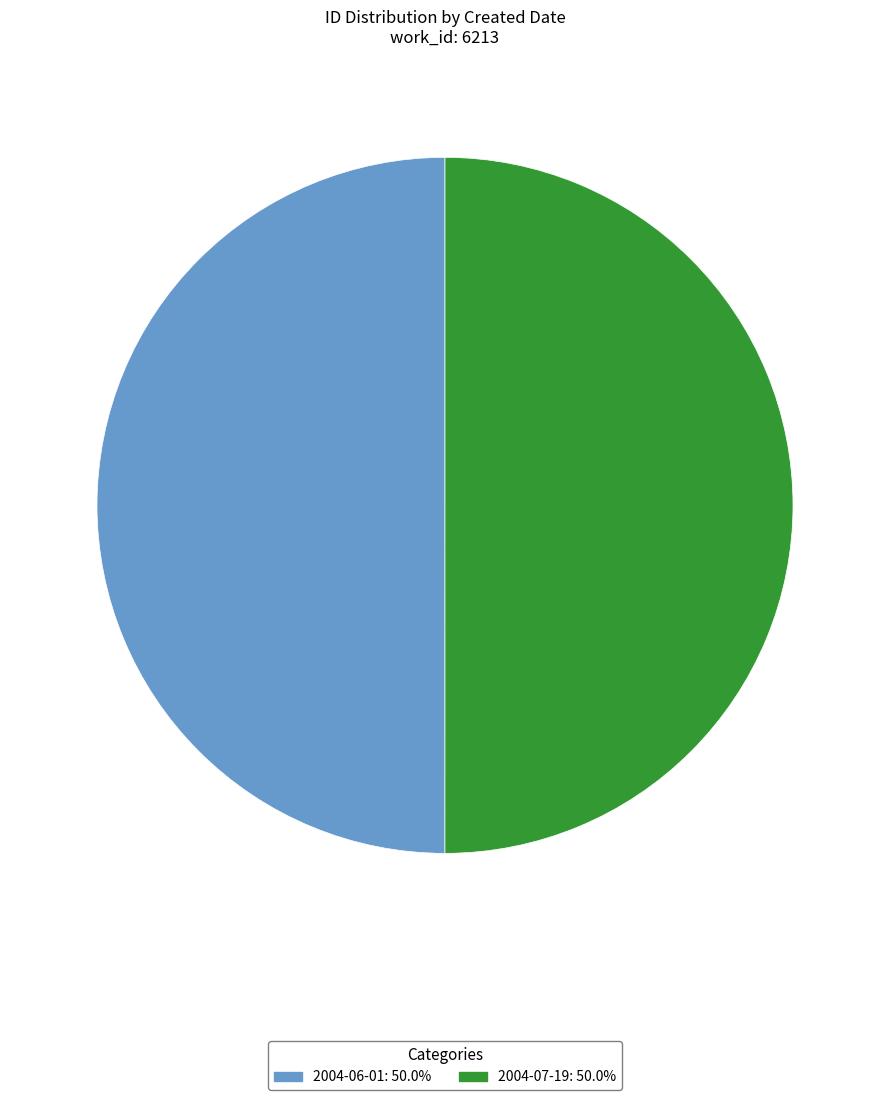

The 2004-07-19 slice represents 64% of the pie. True or false?

False